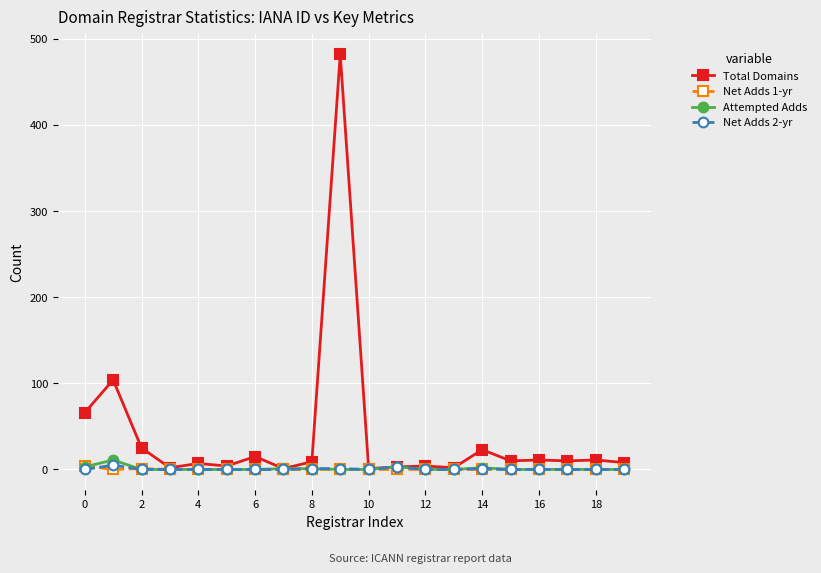

What are all the series names shown in the legend?

Total Domains, Net Adds 1-yr, Attempted Adds, Net Adds 2-yr